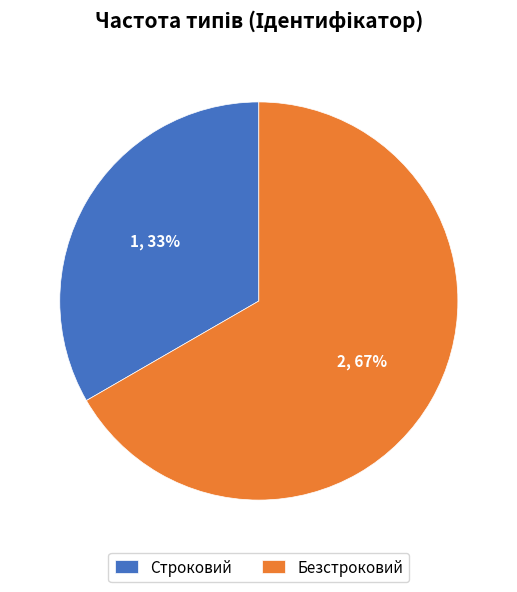

What is the majority slice?

Безстроковий